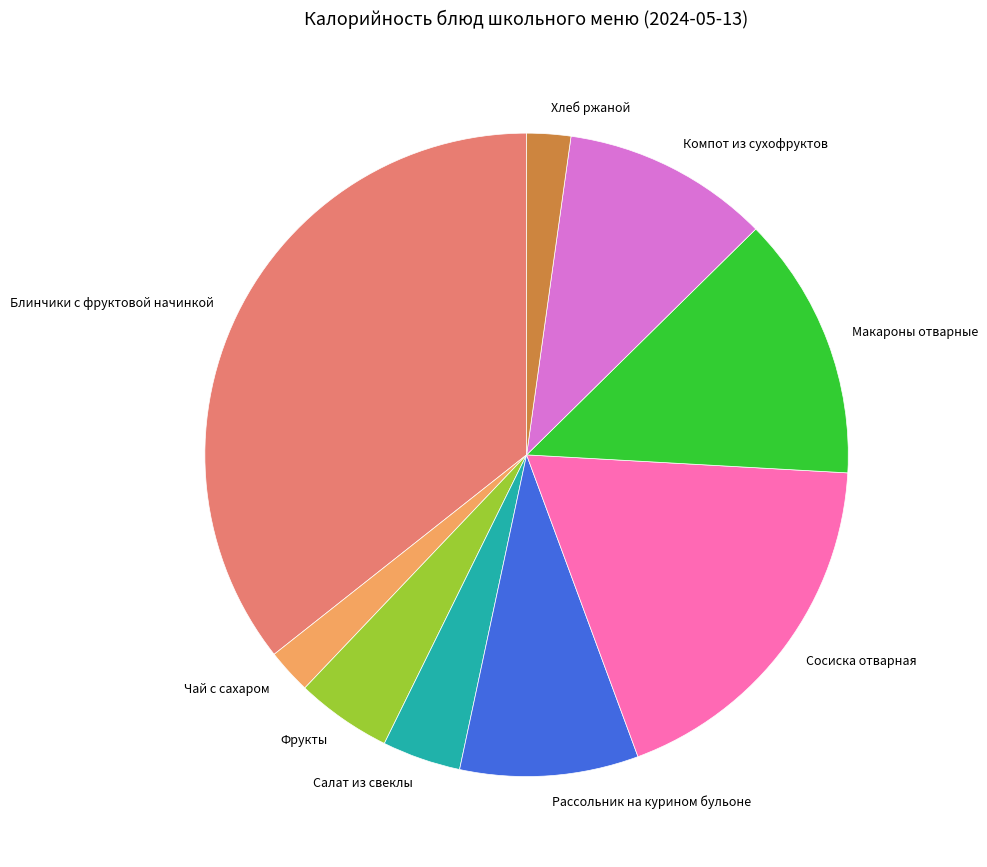

Which has a higher value, Макароны отварные or Блинчики с фруктовой начинкой?

Блинчики с фруктовой начинкой